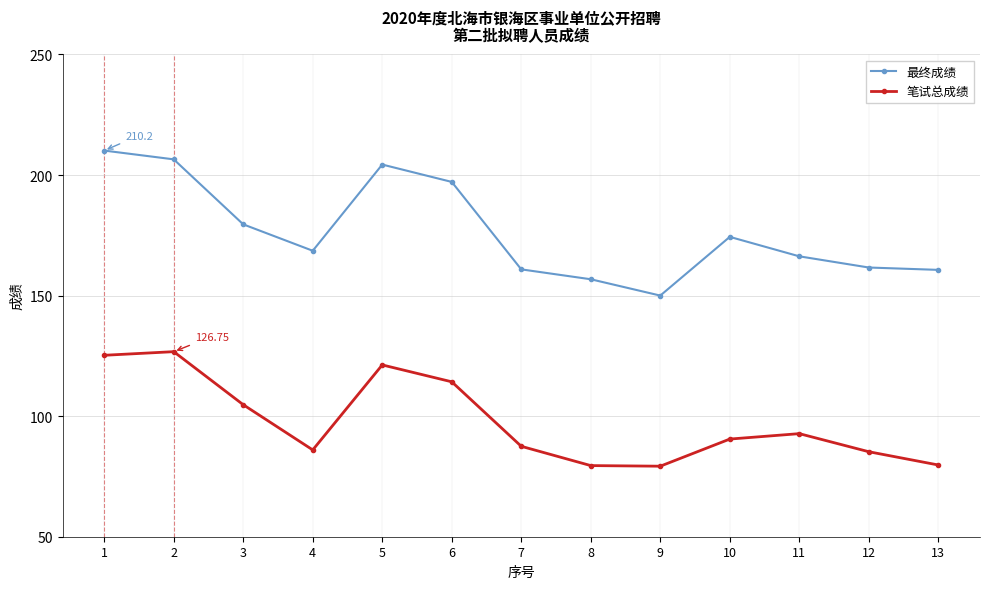

List the series in order of their peak value, highest first.

最终成绩, 笔试总成绩